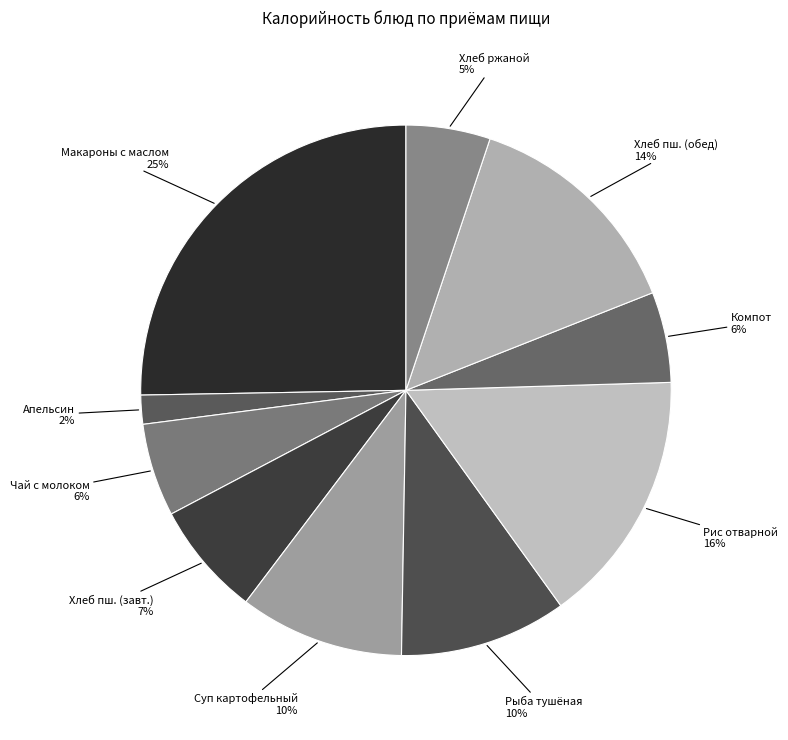

What is the largest slice in the pie chart?

Макаронные изделия отварные с маслом